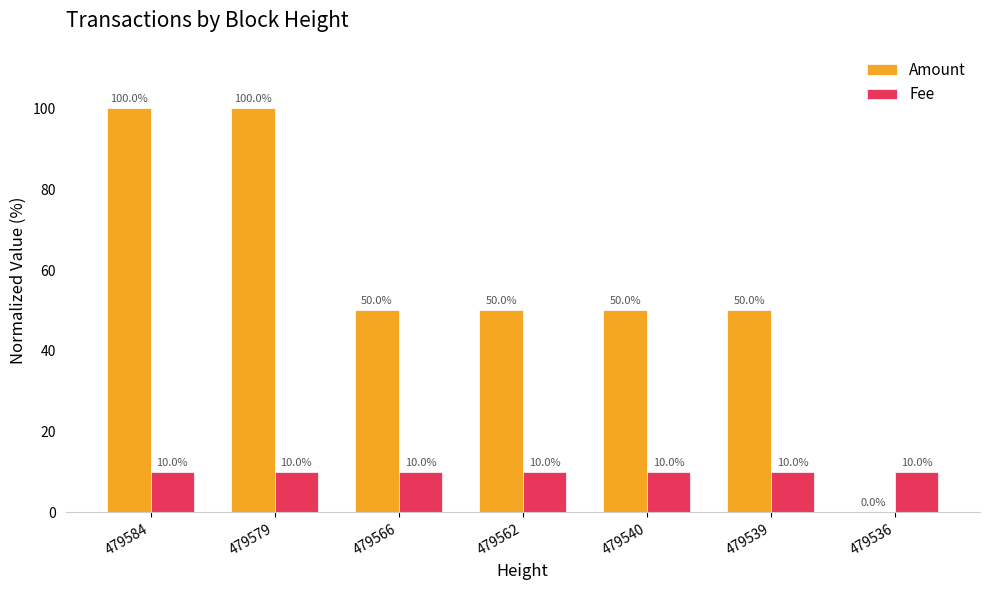

Which series has the widest spread of values?

Amount